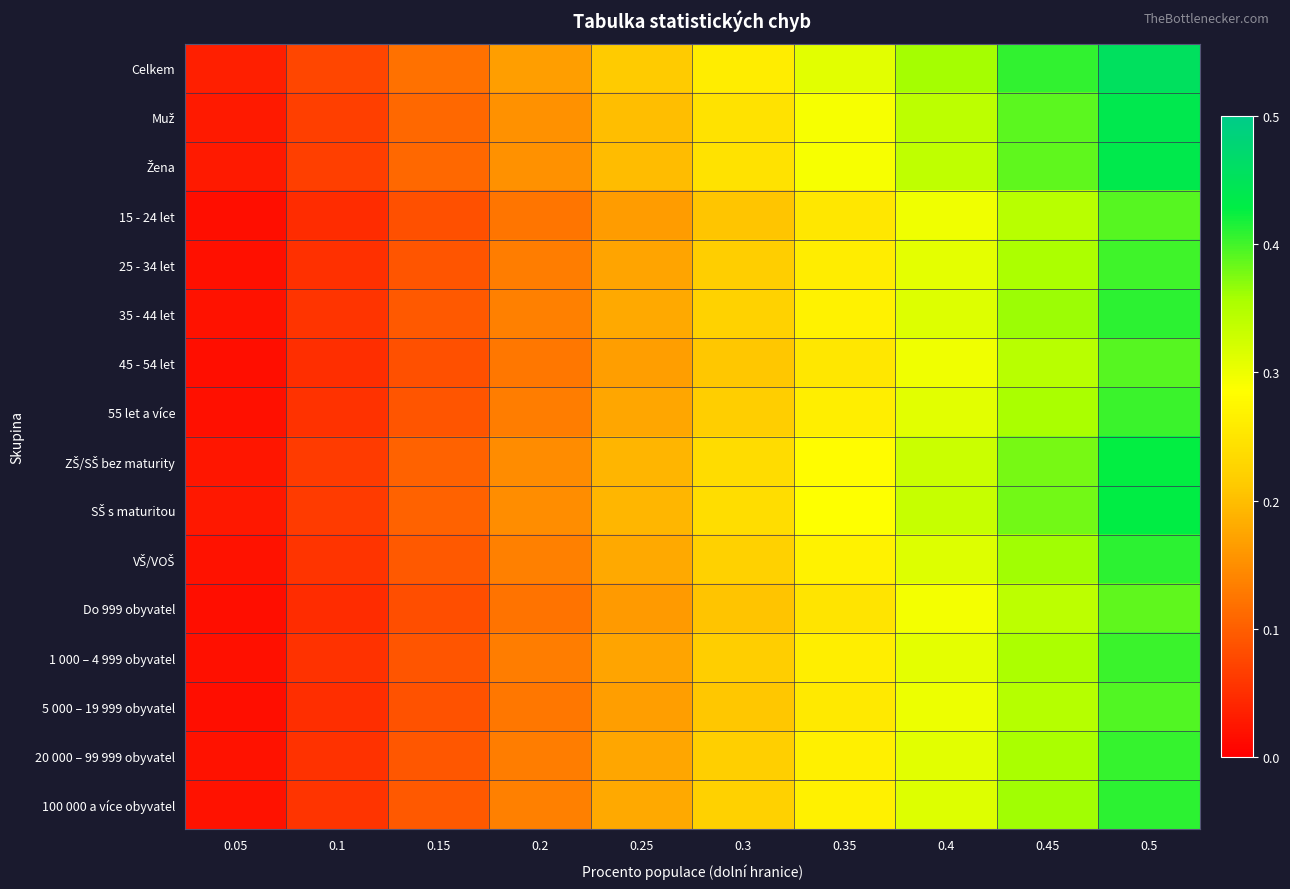

How many data points does each series have?

10